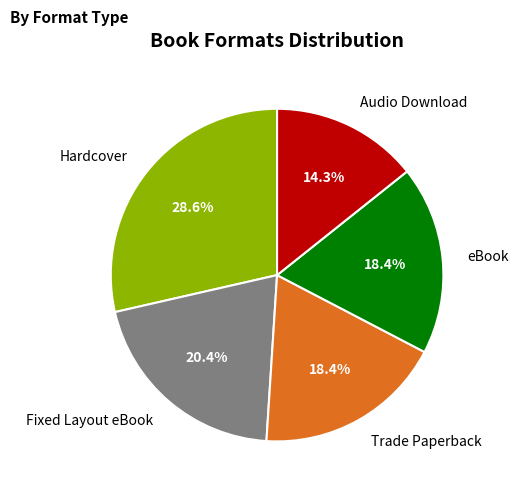

To the nearest percent, what is the difference between the Hardcover and Audio Download slice percentages?

14%